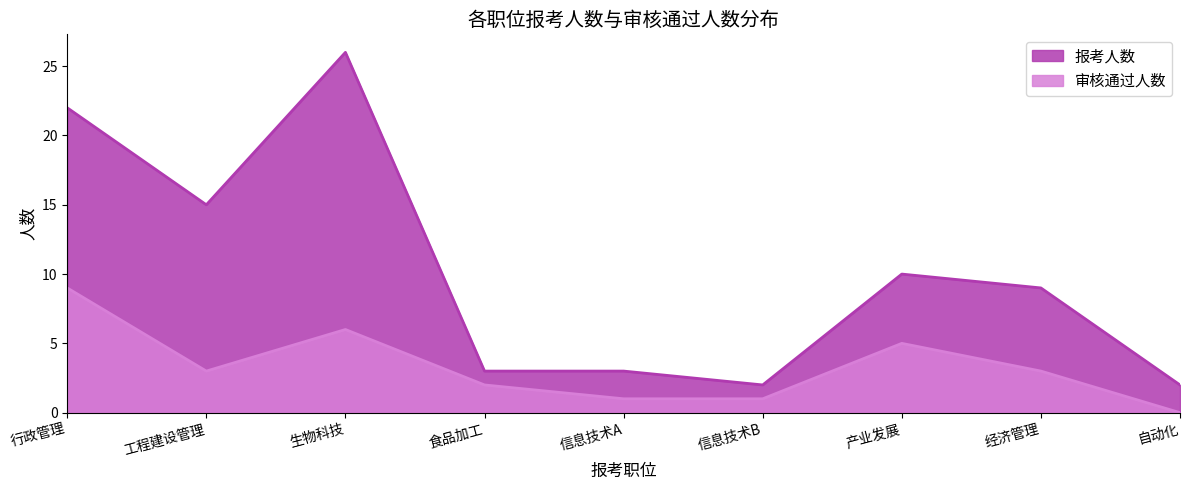

What is the value of the 报考人数 point at the 1st from the left?

22